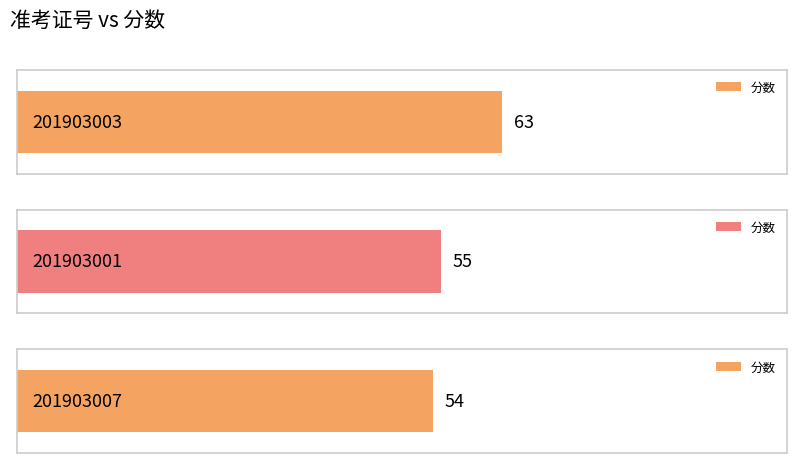

Does the chart contain any negative values?

No